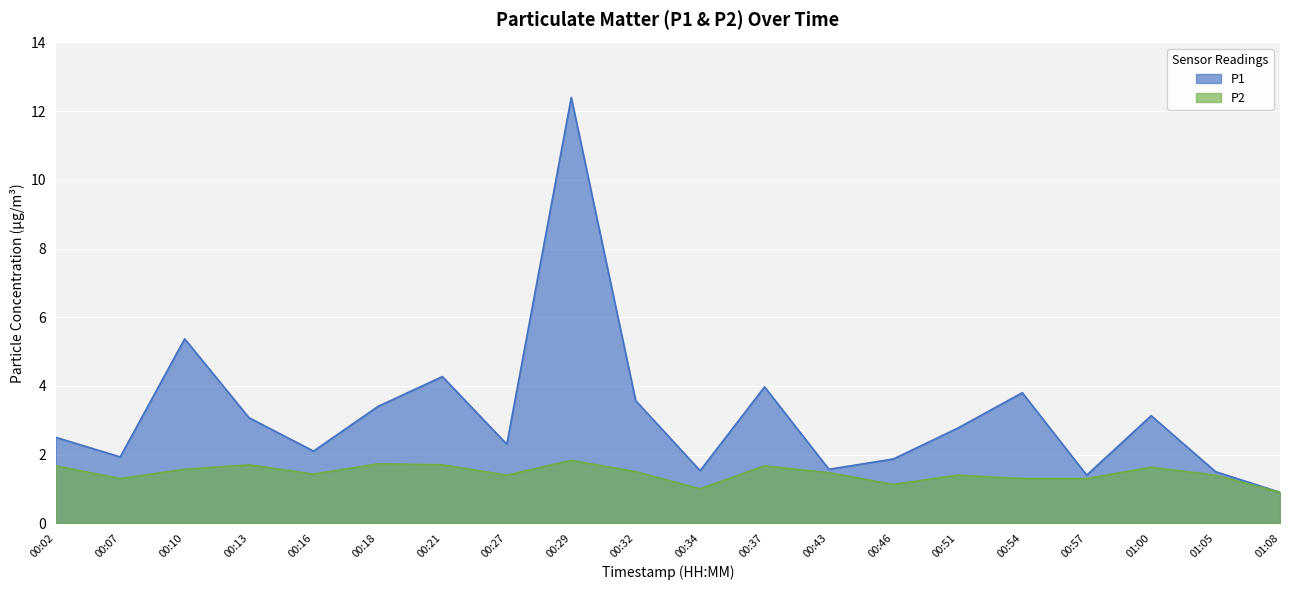

True or false: P2 and P1 cross at least once.

False